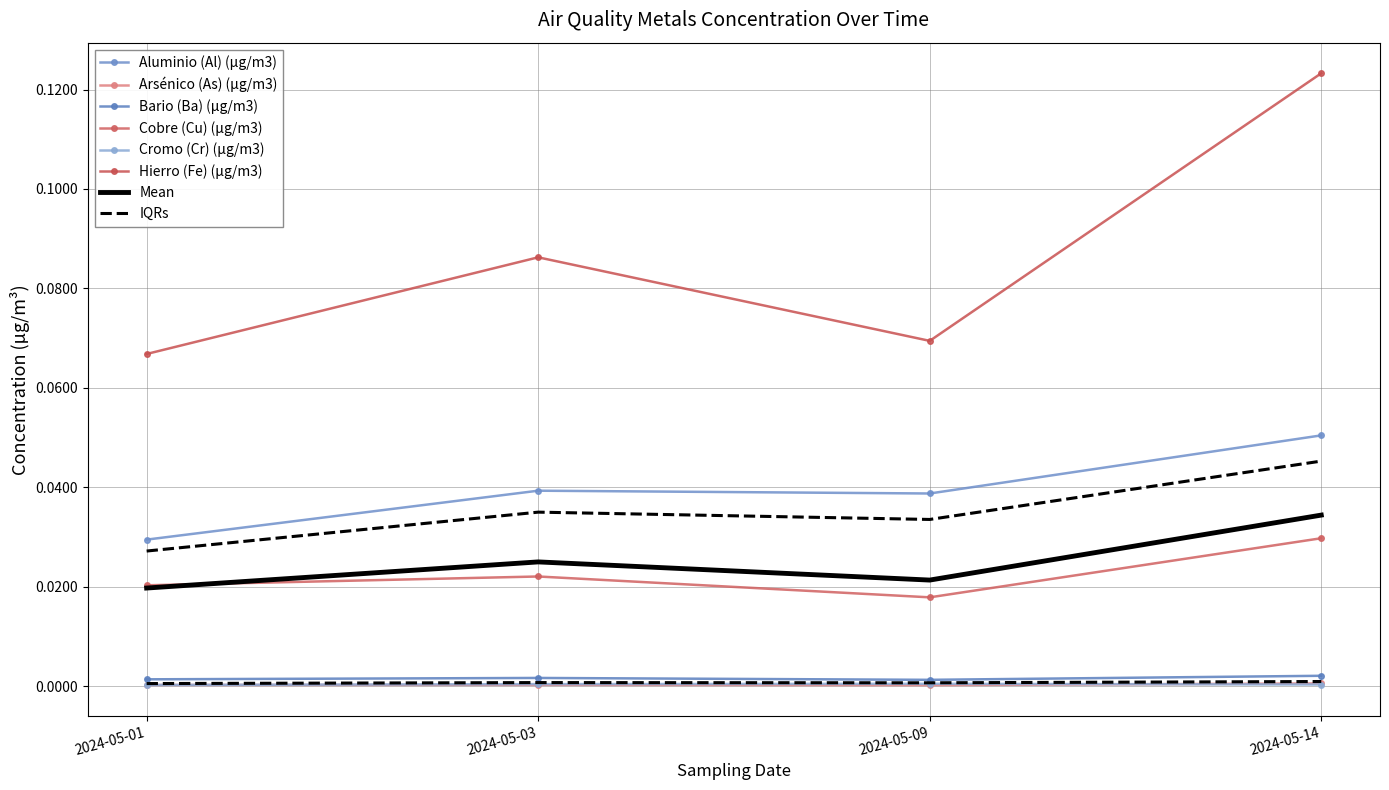

Is this an area chart (filled region under the line)?

No